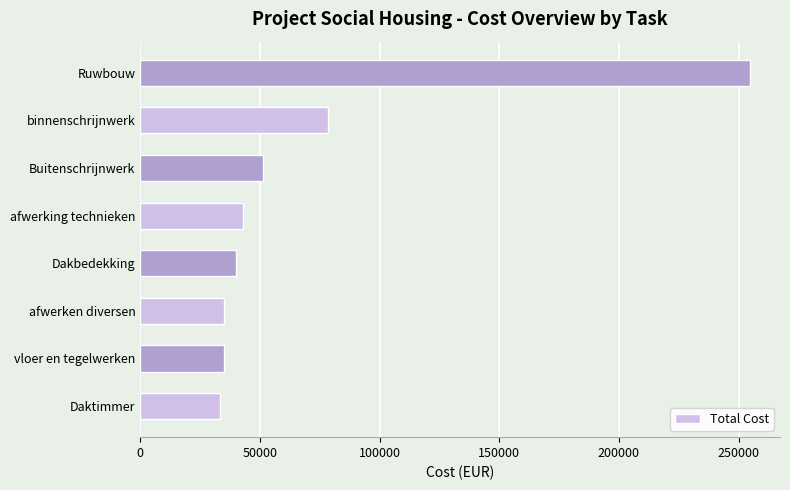

What value does the data have at Ruwbouw?

254594.4